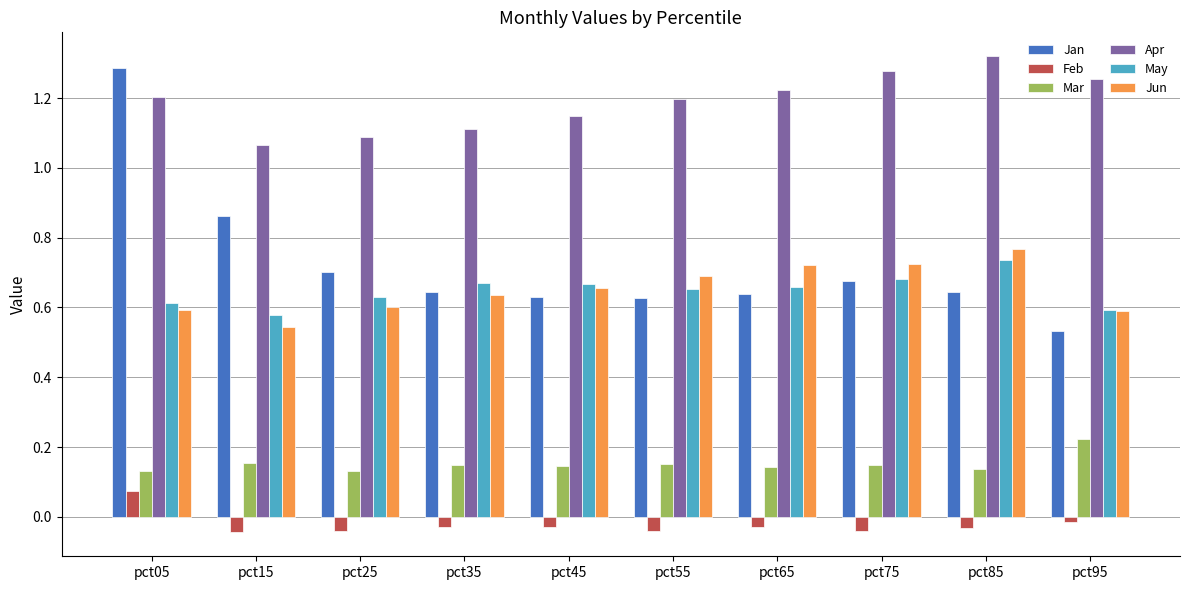

Count the Feb values in the range 0 to 1.

1